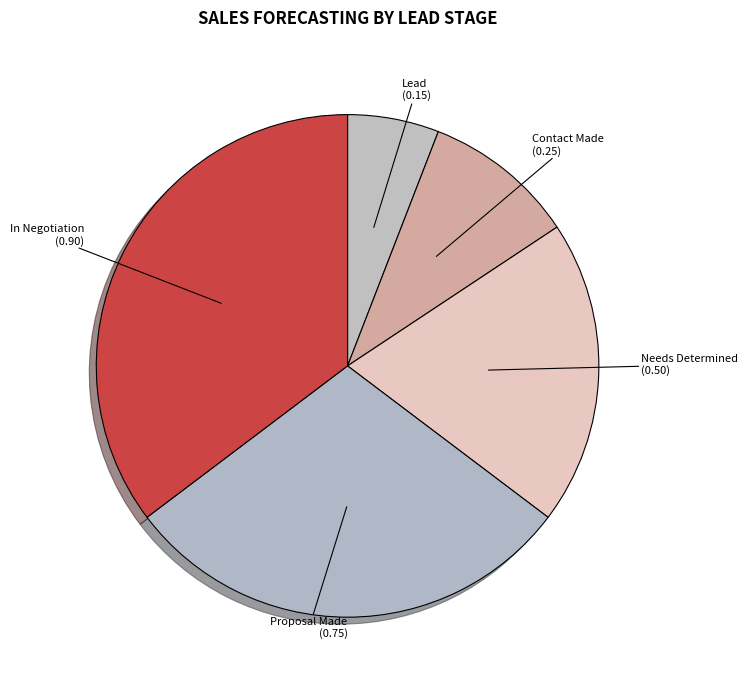

Which slice is the largest?

In Negotiation